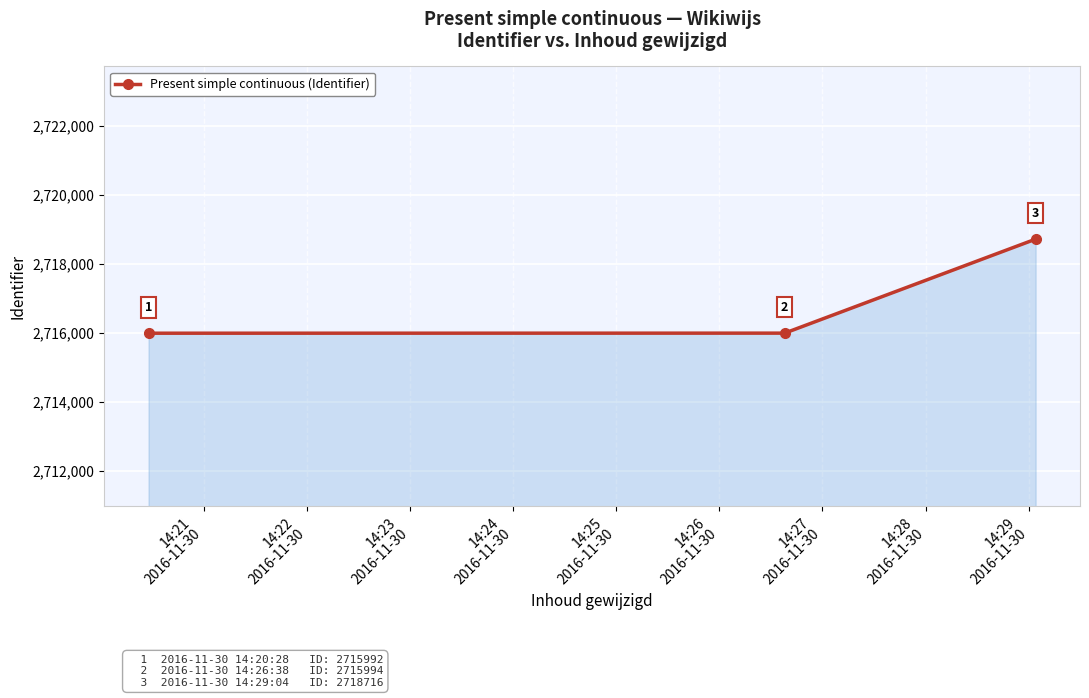

What is the maximum value shown in the chart?

2718716